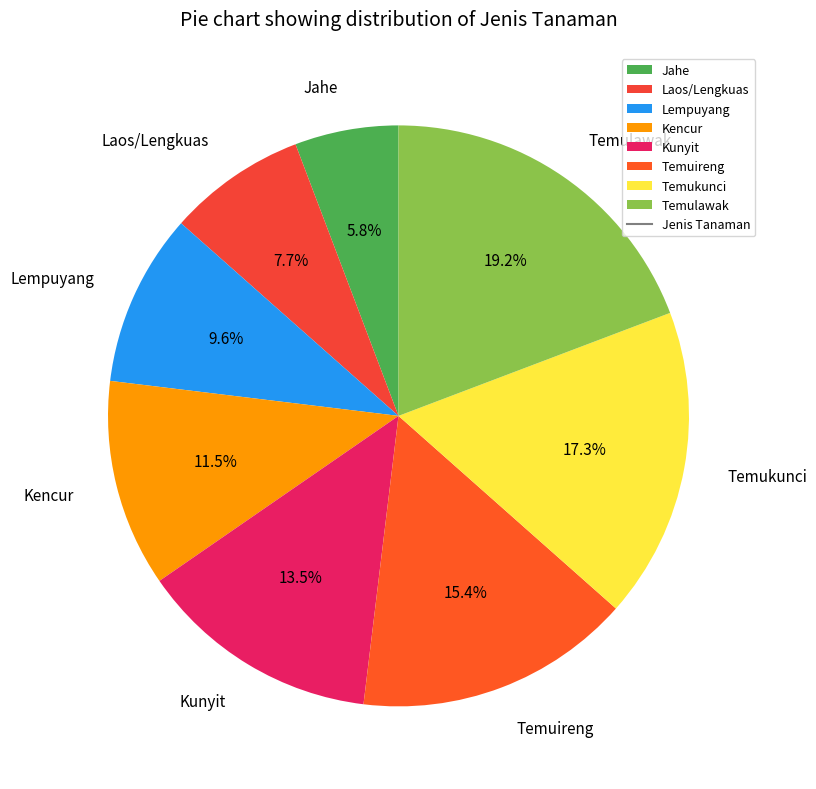

Do Kencur and Laos/Lengkuas together represent more than half of the pie?

No